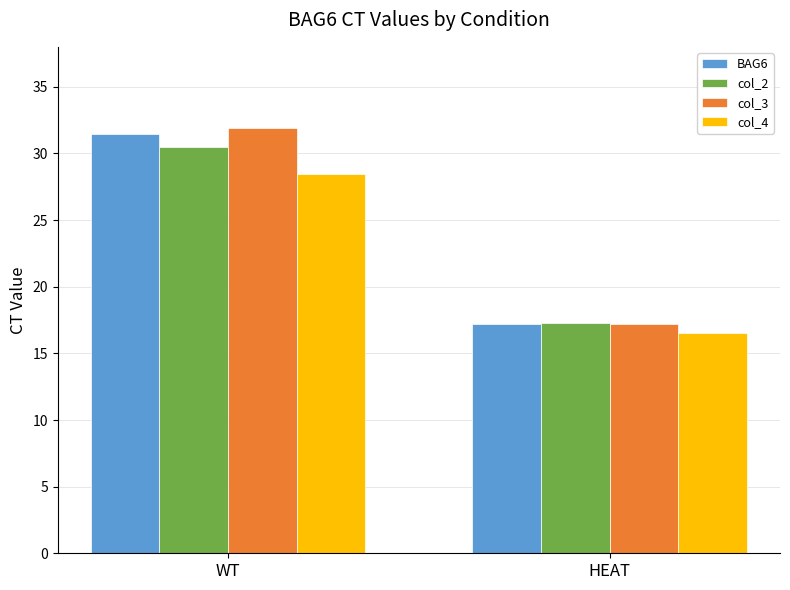

What position from the left is HEAT?

2